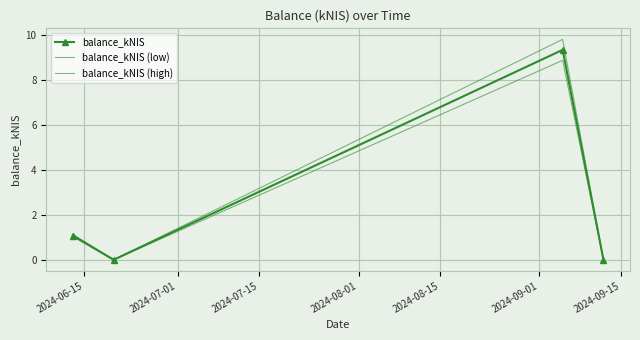

True or false: balance_kNIS (high) and balance_kNIS (low) cross at least once.

False